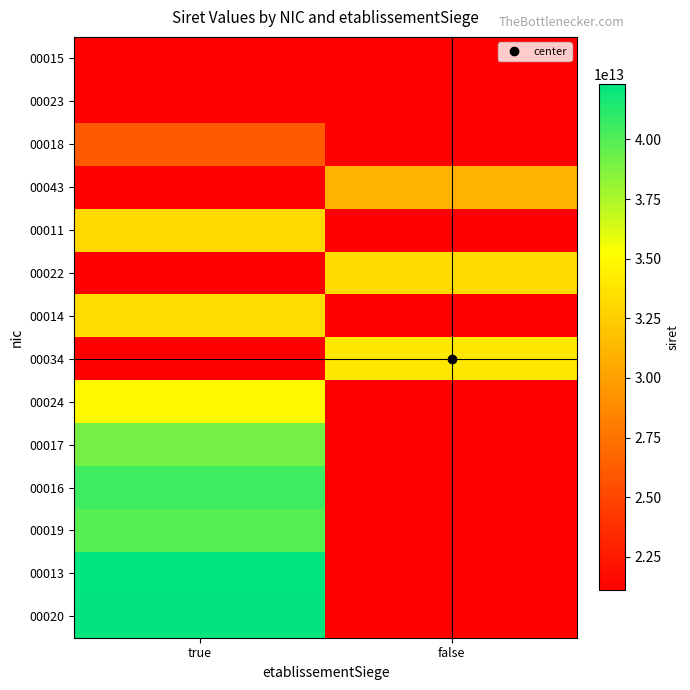

Which has a higher value, false or true?

true